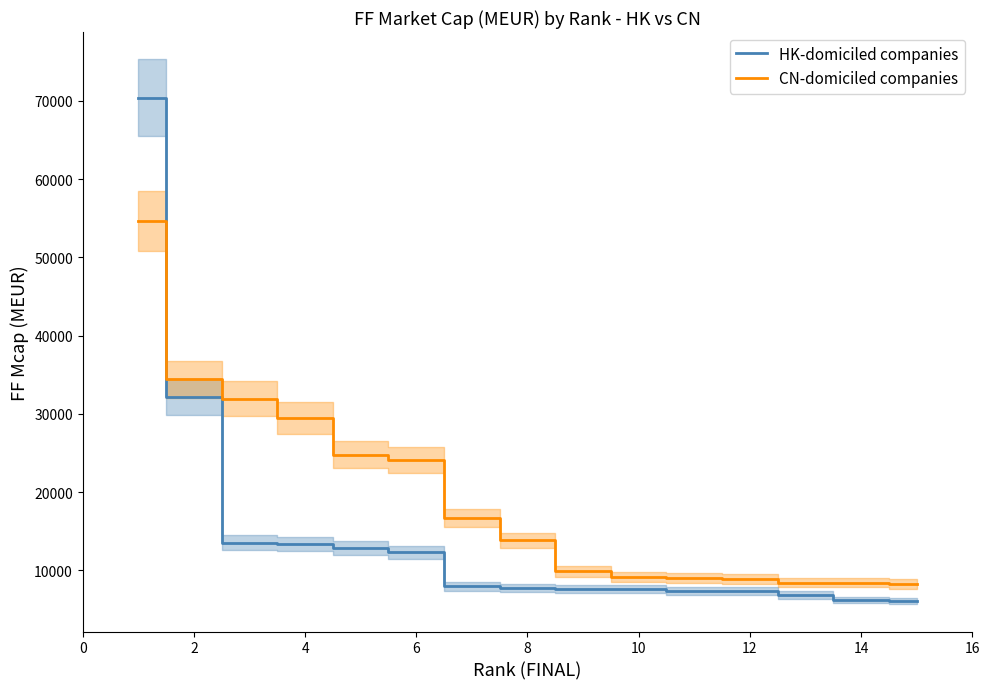

What is the maximum value for HK-domiciled companies?

70377.1